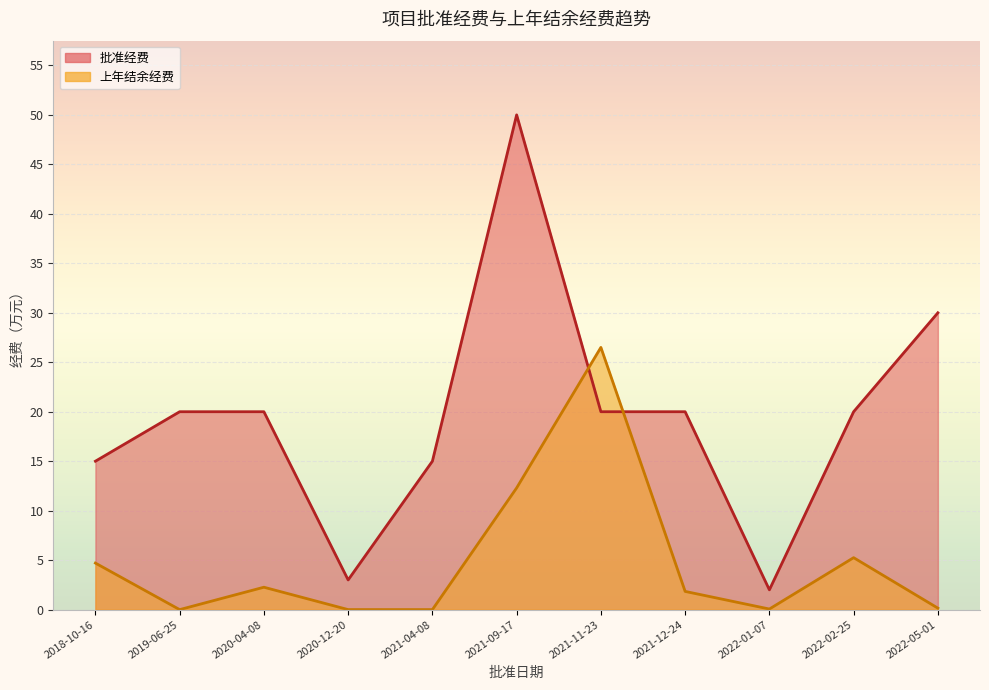

Which category has the lowest value in the 上年结余经费 series?

2019-06-25